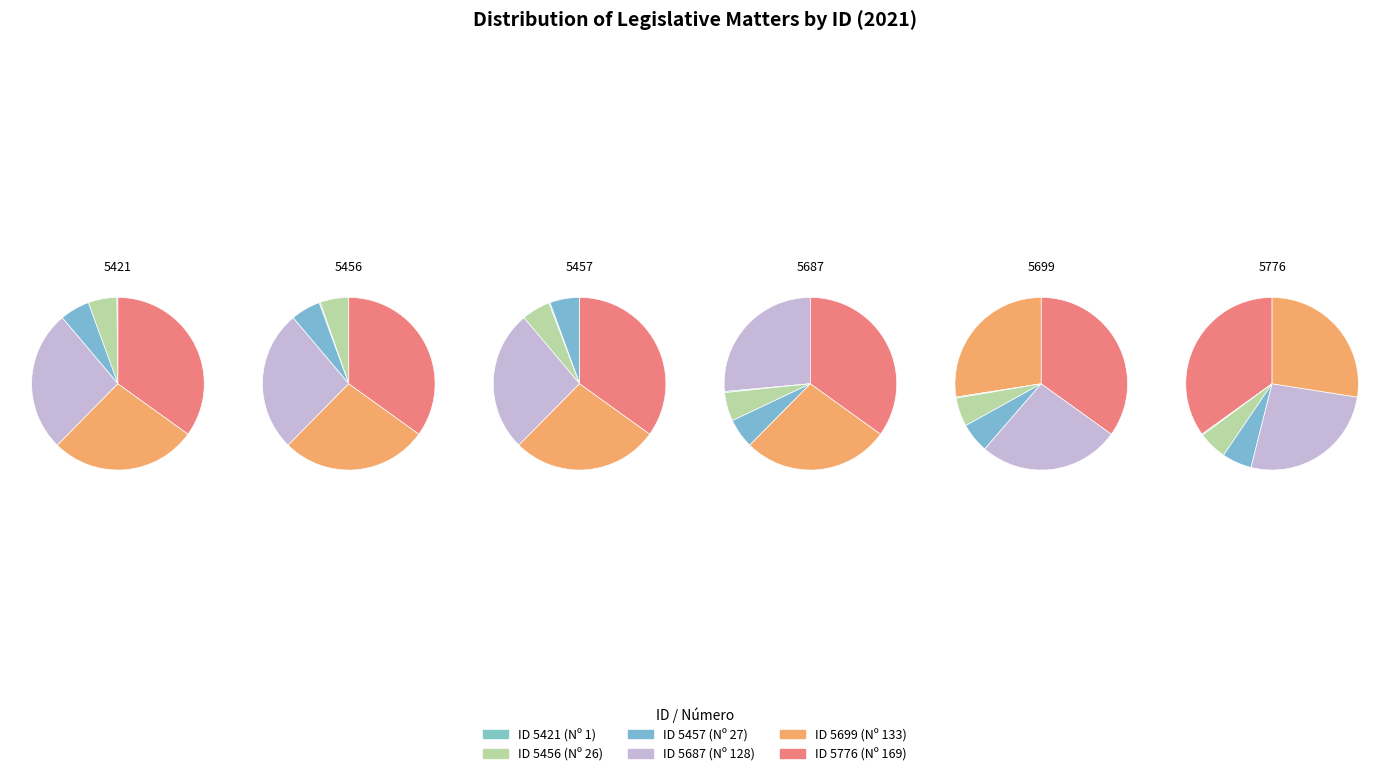

Does any single category account for the majority?

No